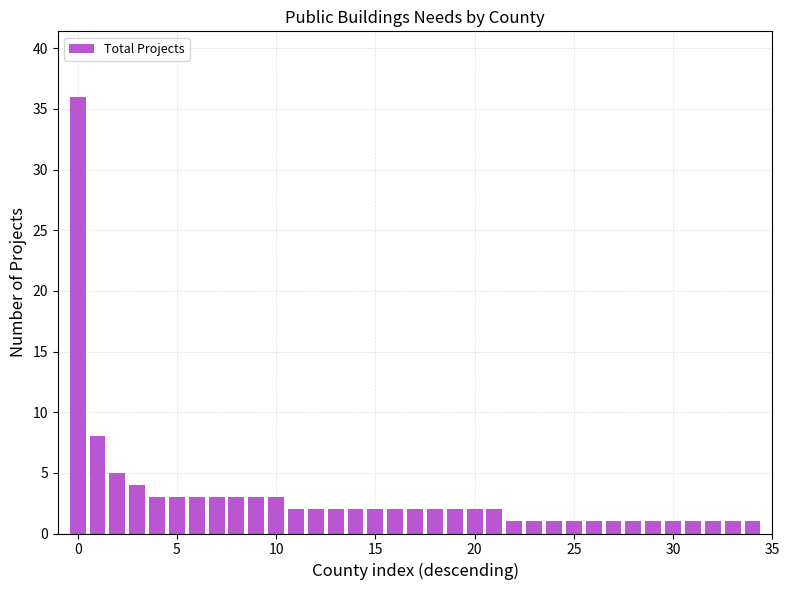

What is the greatest value displayed?

36